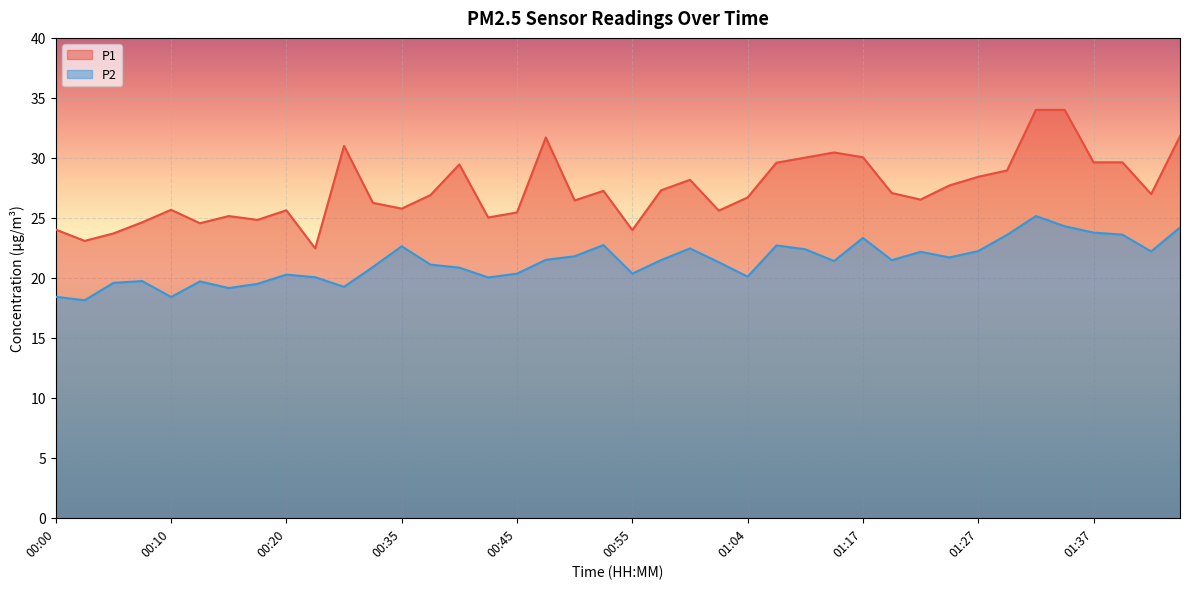

True or false: P1 and P2 intersect in this chart.

False